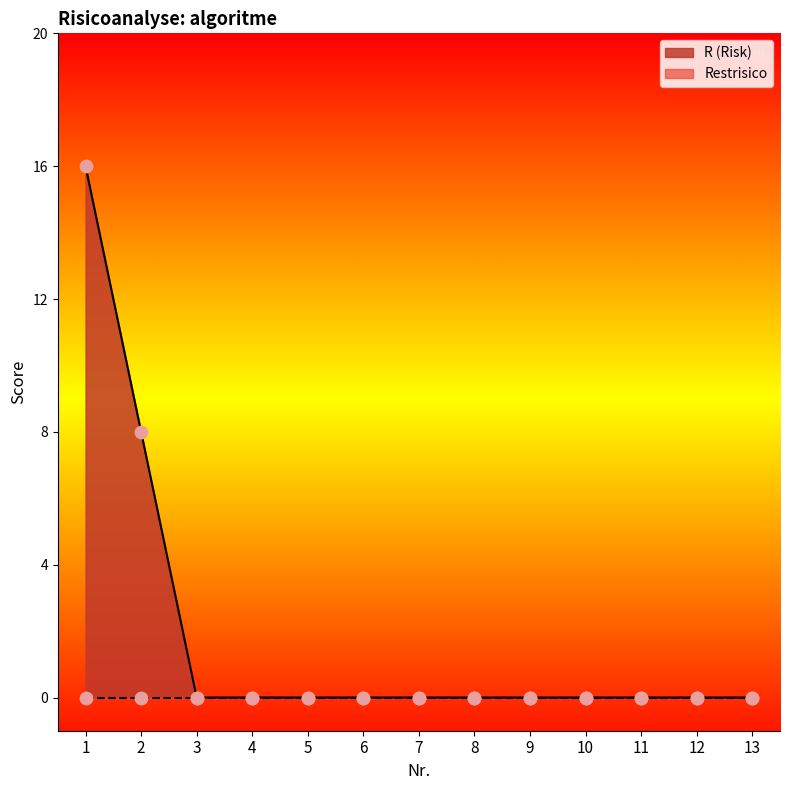

Which has a higher value, 8 or 4?

8